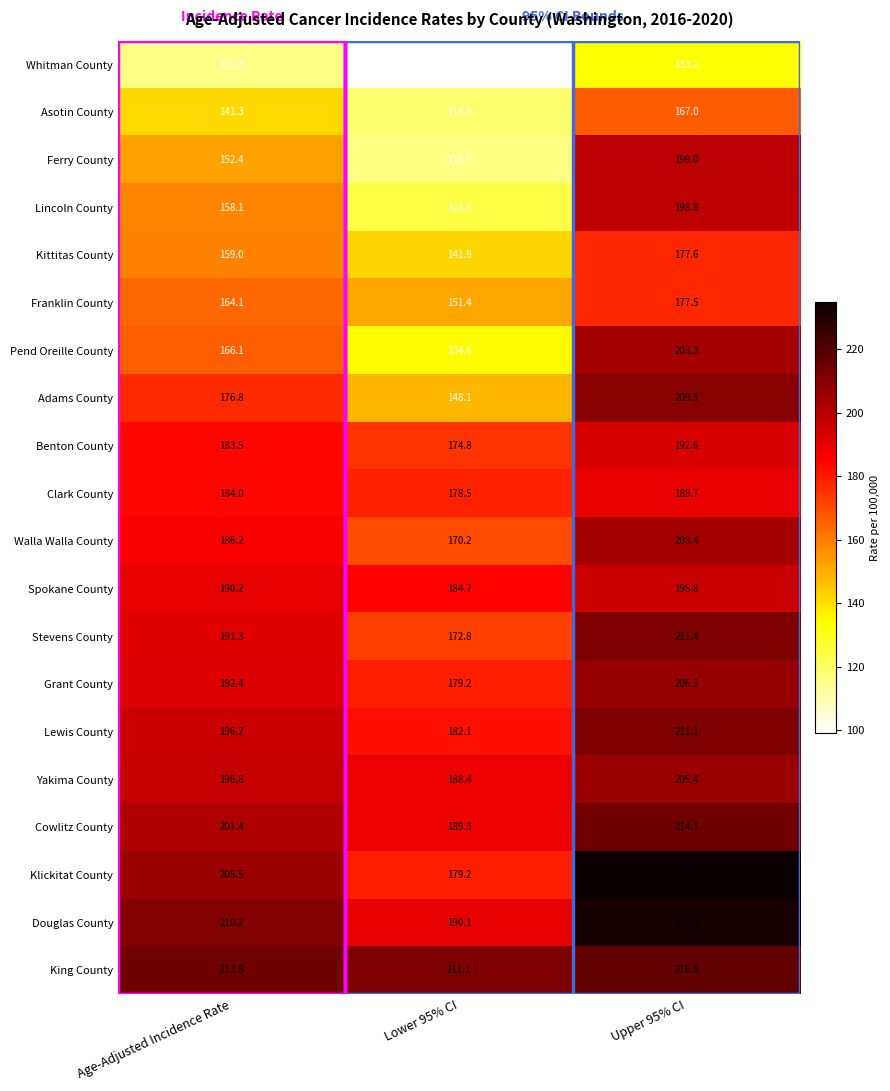

What is the sum of all Klickitat County values?

619.6